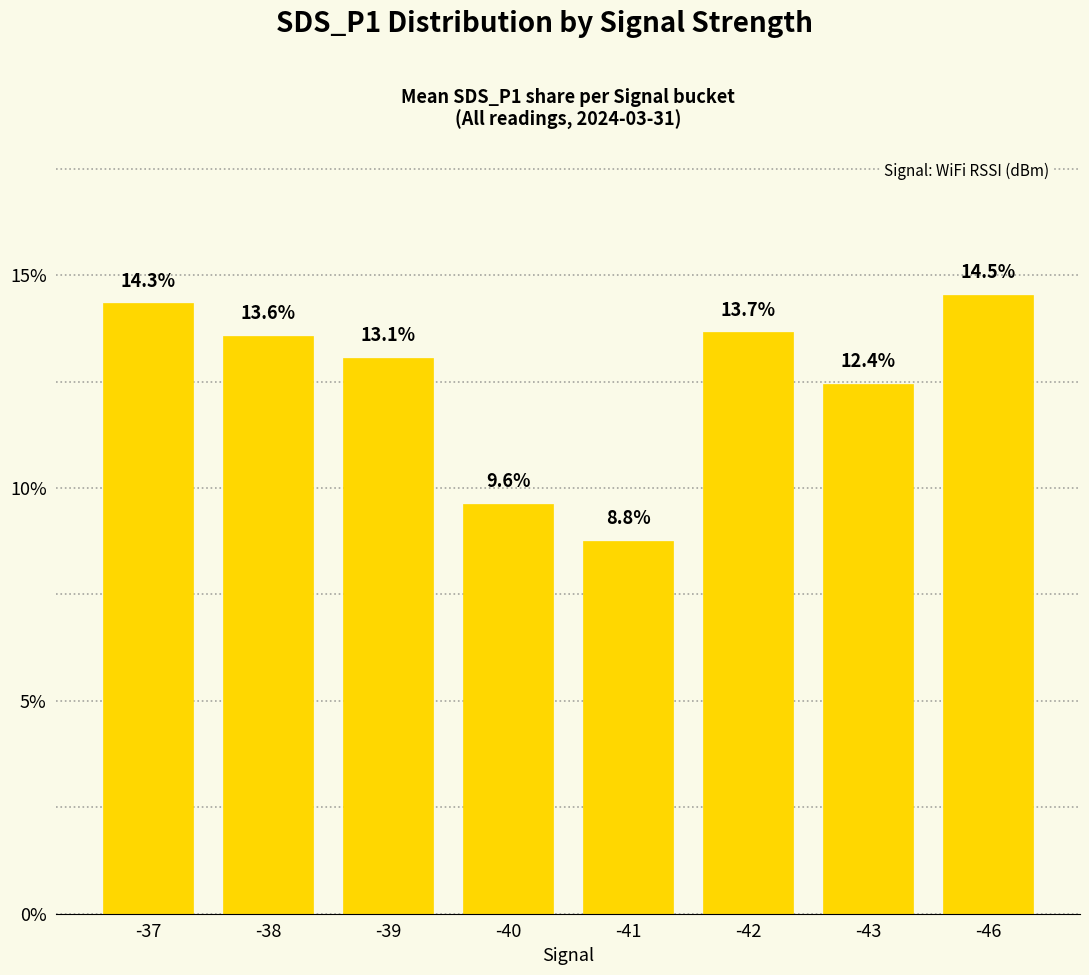

What is the minimum value shown in the chart?

8.8